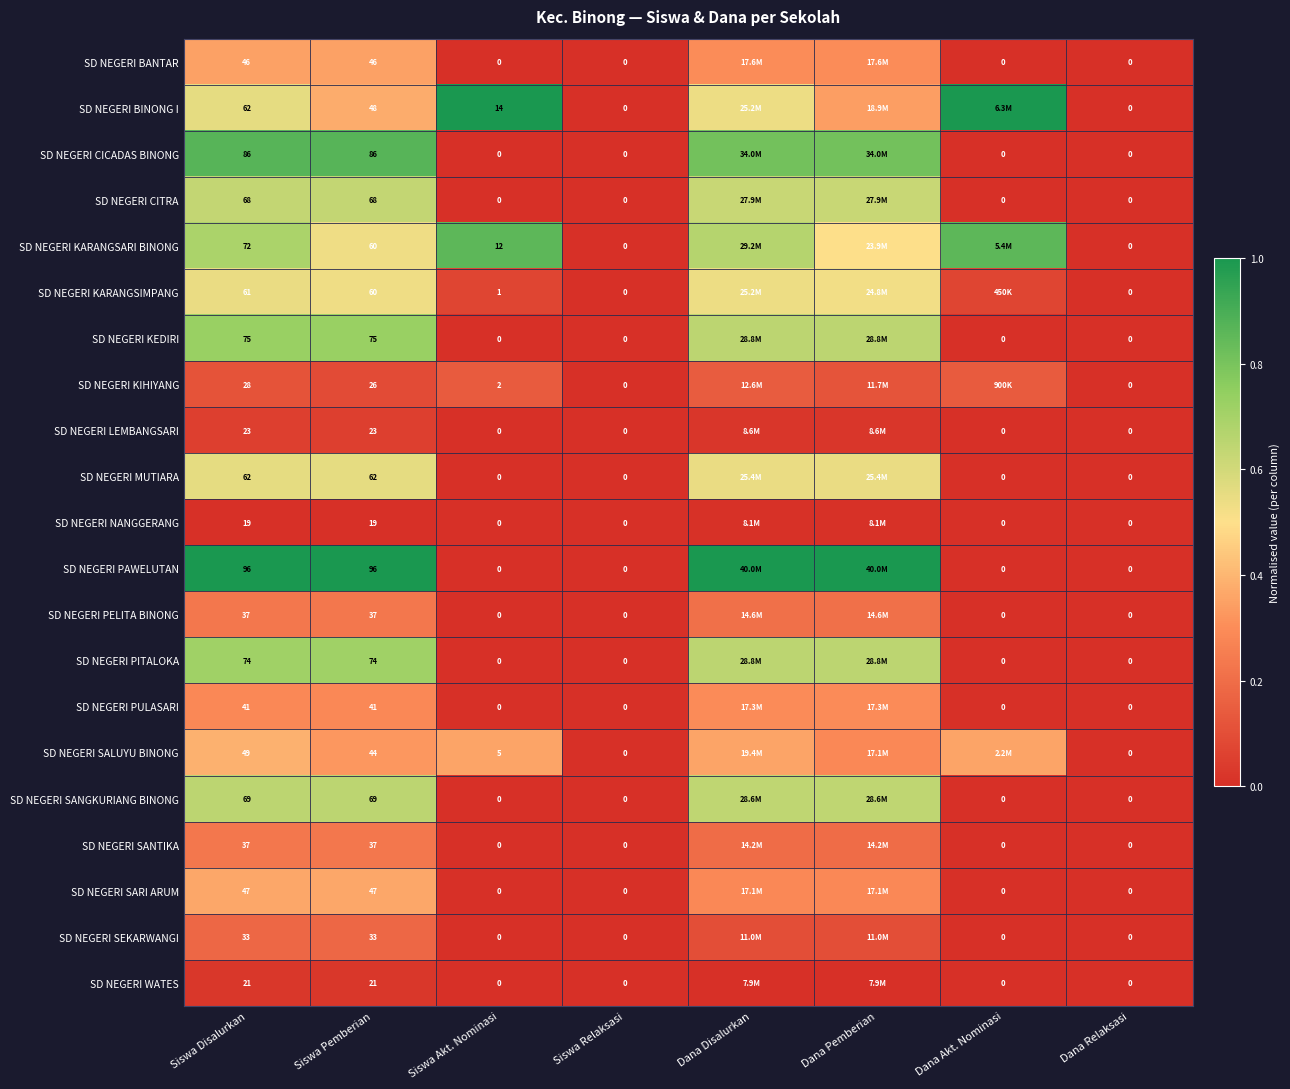

What is the difference between the second highest and second lowest values in the SD NEGERI PULASARI series?

0.3